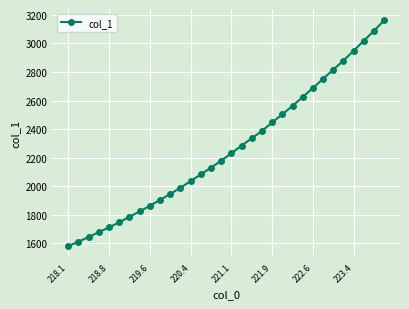

What is the smallest value displayed?

1579.3